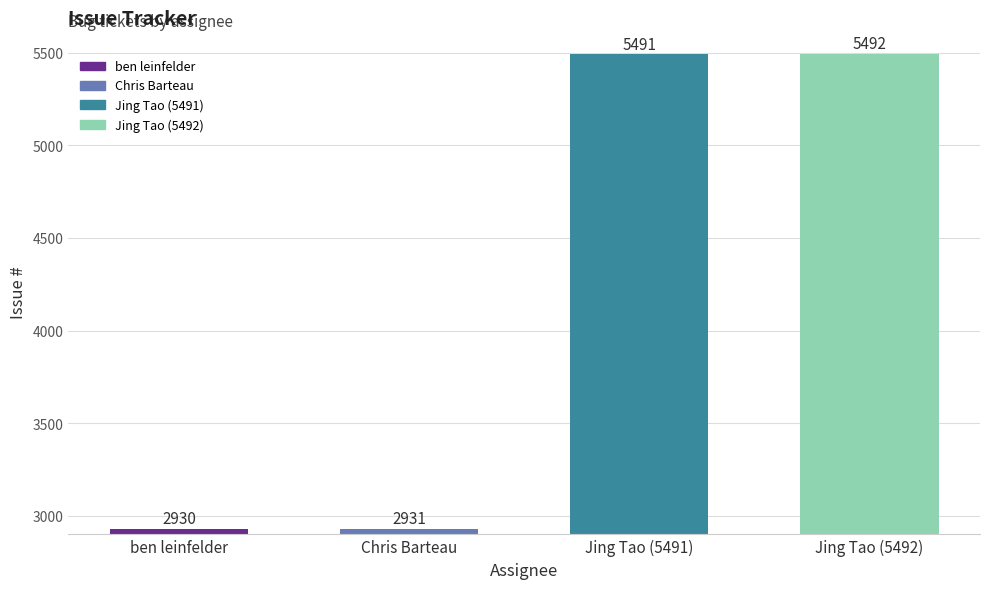

What is the label of the 2nd bar from the left?

Chris Barteau